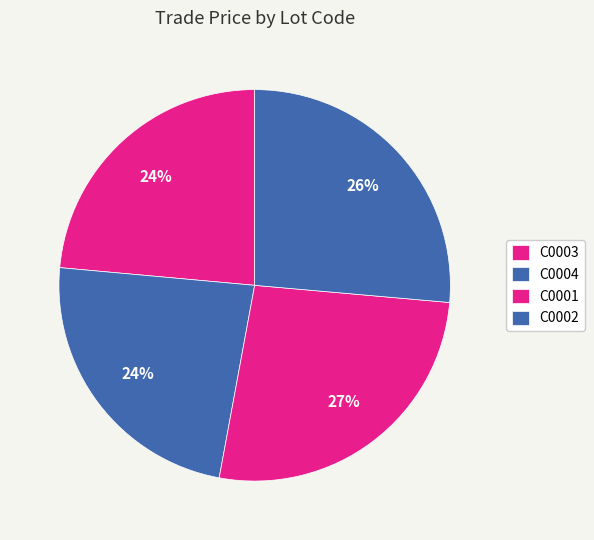

How many slices are in this pie chart?

4